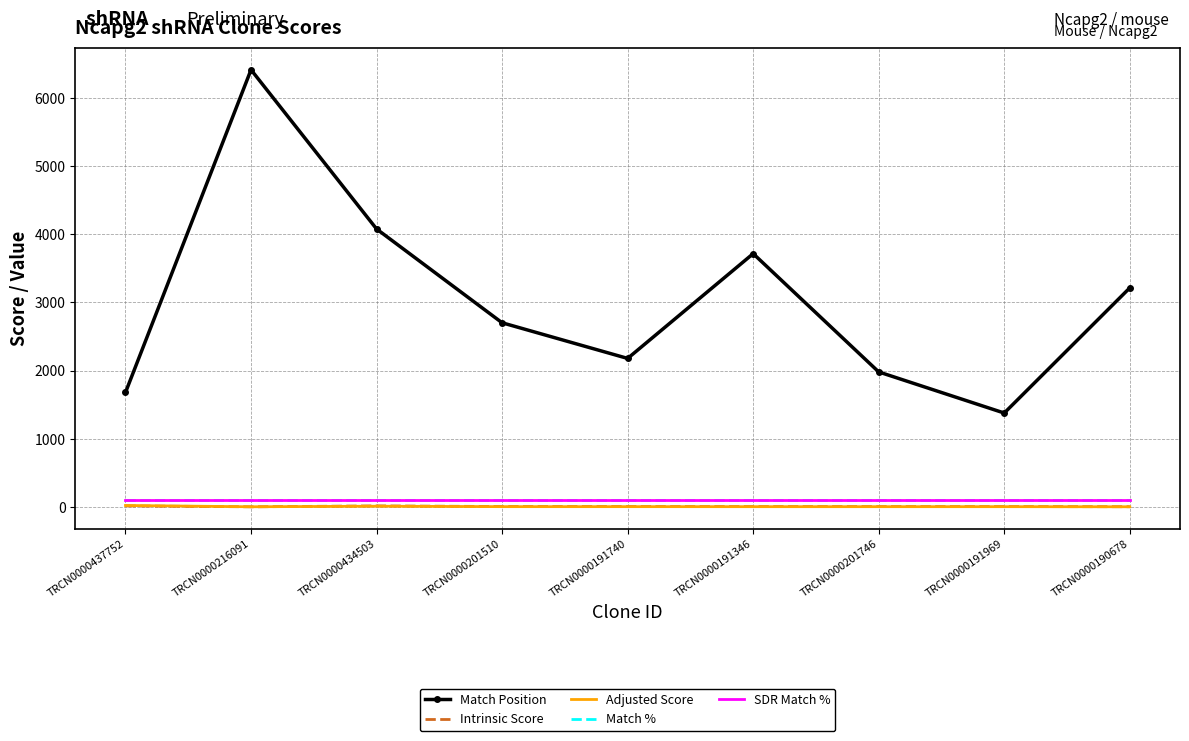

At how many categories does at least one series exceed 5877?

1